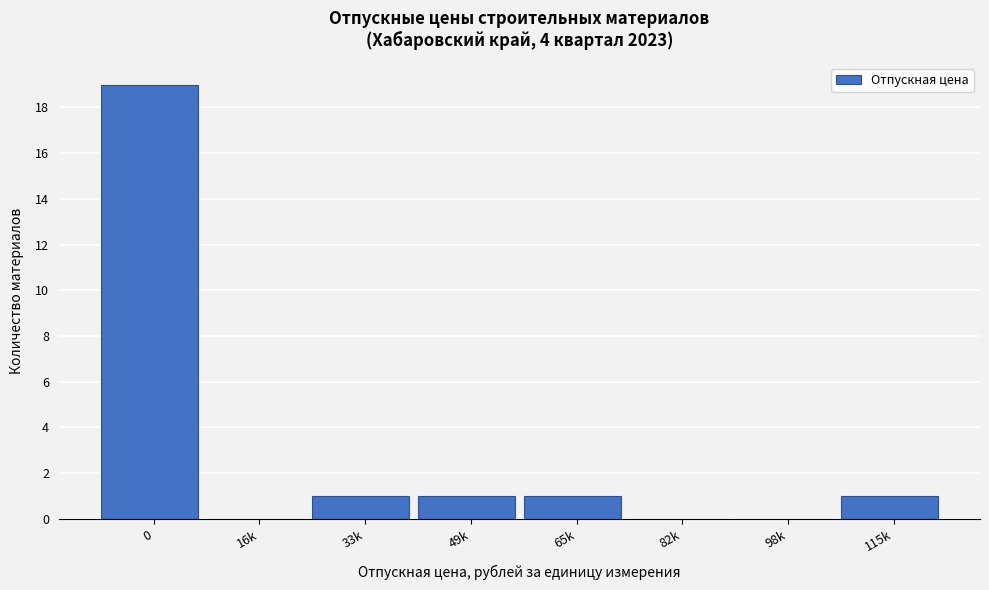

Reading left to right, extract all data points from this chart.

0=19	16k=0	33k=1	49k=1	65k=1	82k=0	98k=0	115k=1